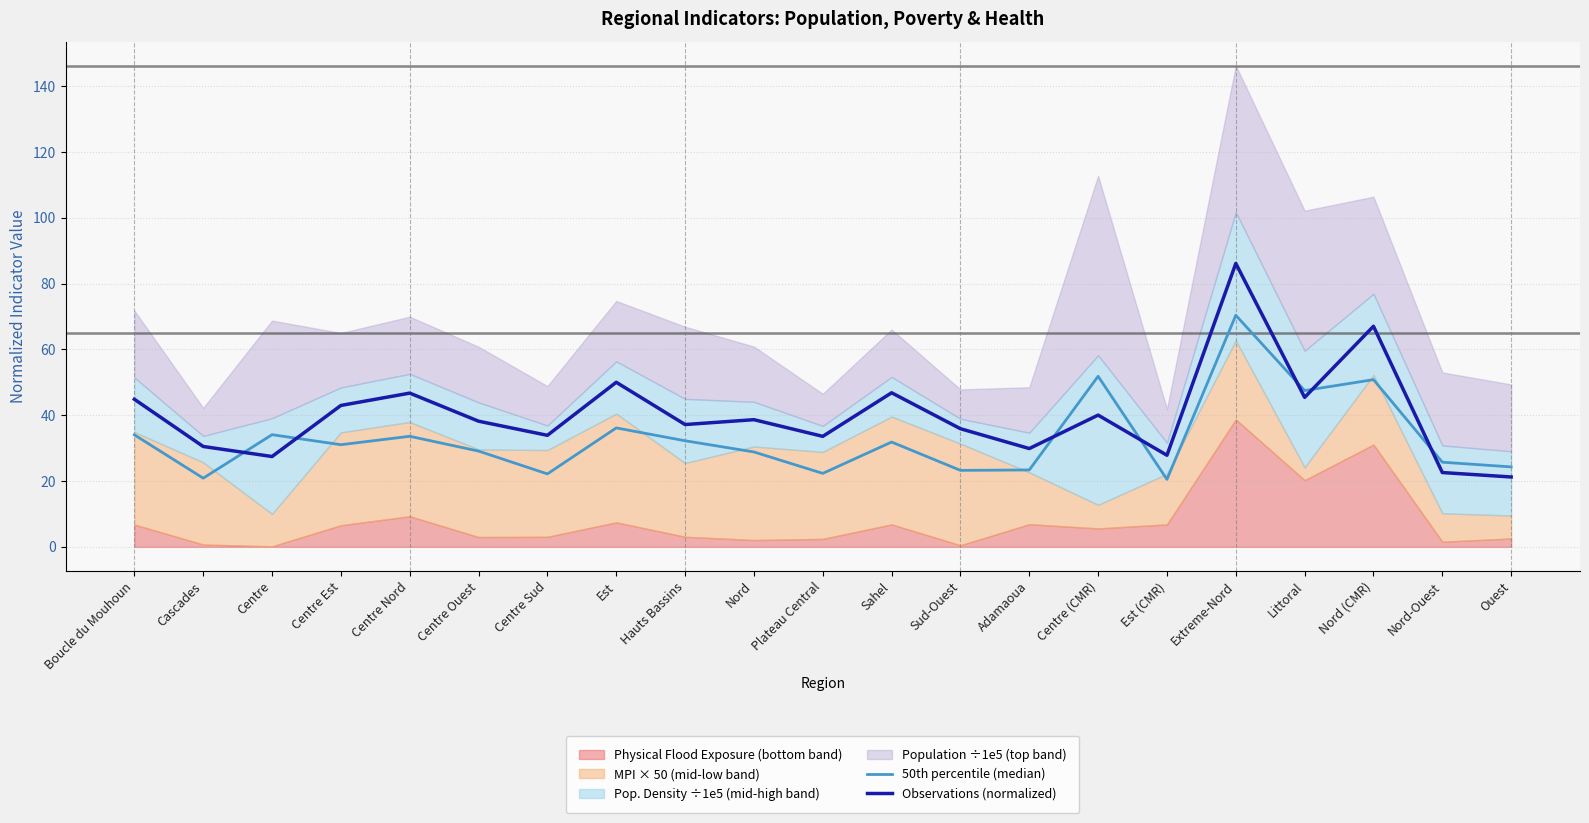

Which series has the largest total across all categories?

Observations (normalized)